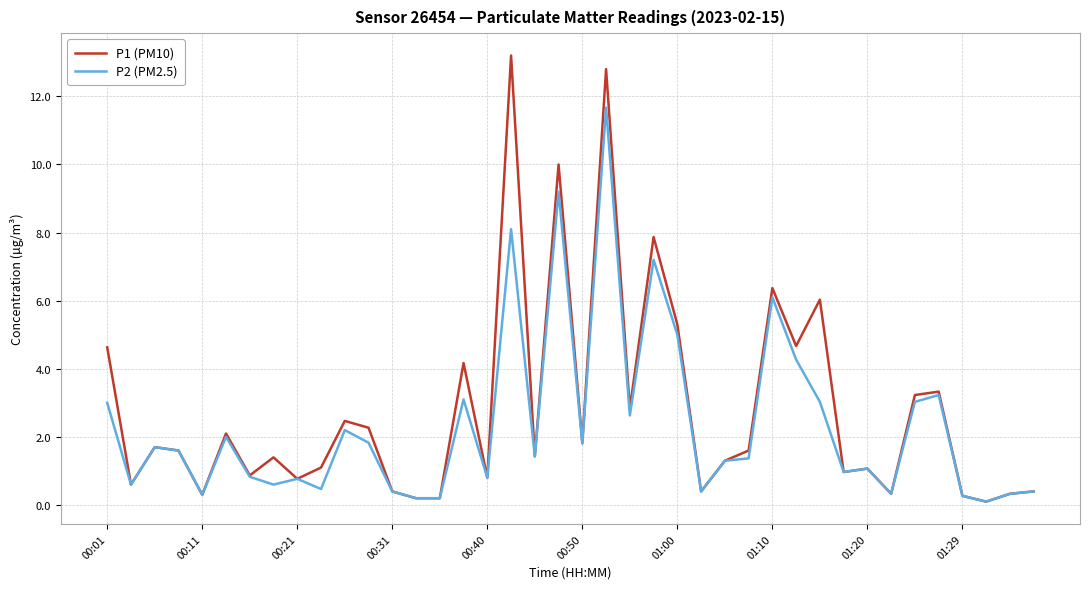

Rank the series by their maximum value, from lowest to highest.

P2 (PM2.5), P1 (PM10)